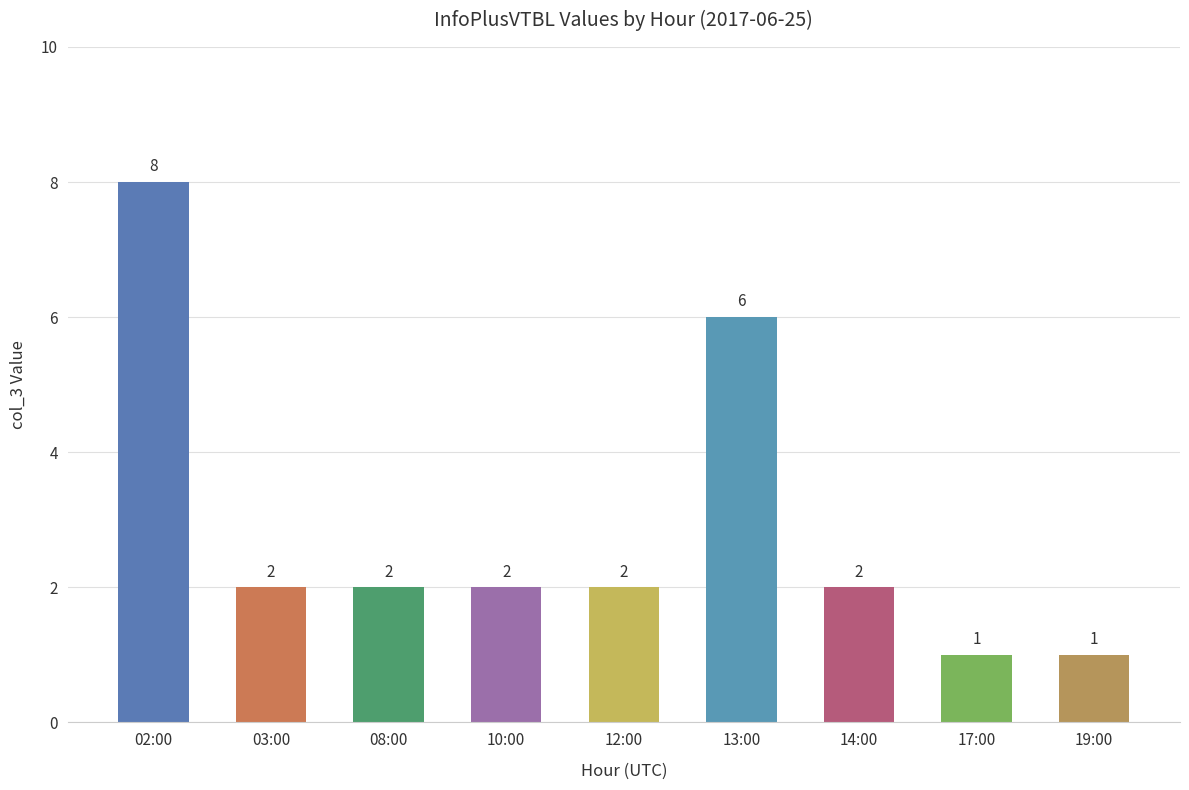

Between 02:00 and 14:00, which is larger?

02:00